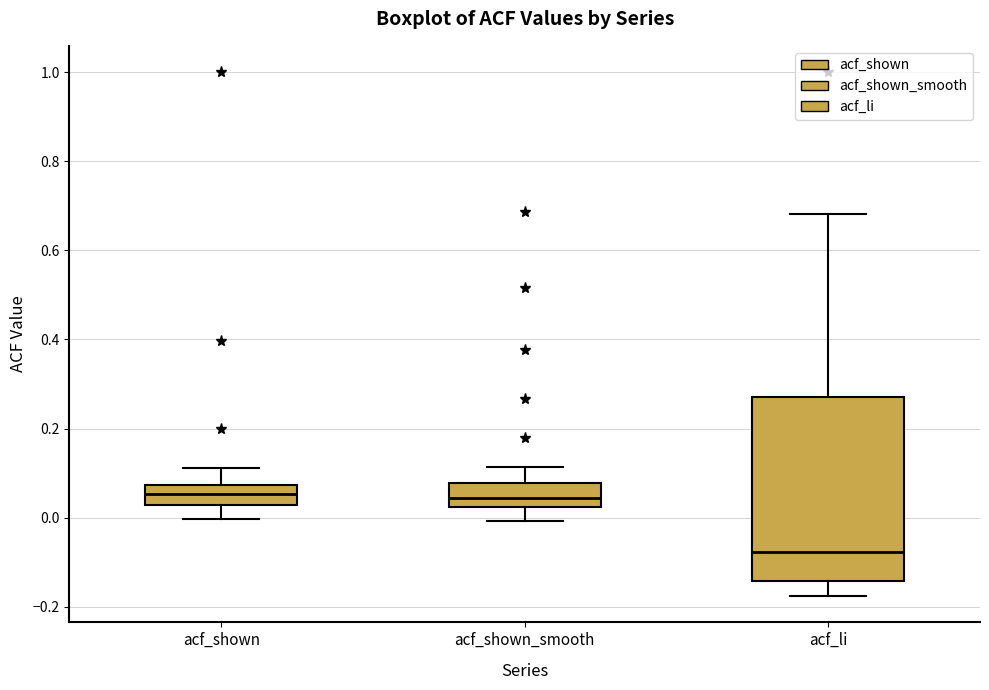

Which box is the tallest, from its lower edge to its upper edge?

acf_li